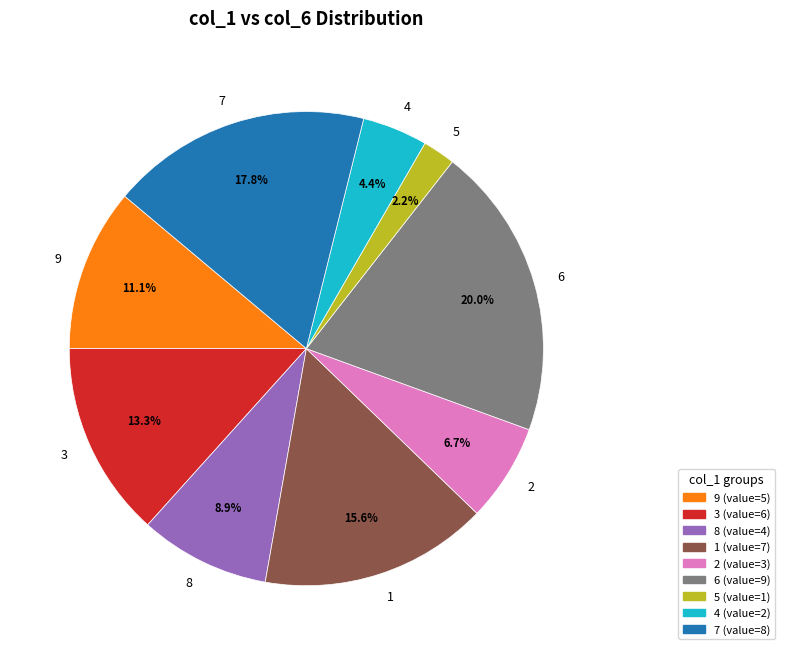

True or false: 8 accounts for 1% of the total.

False